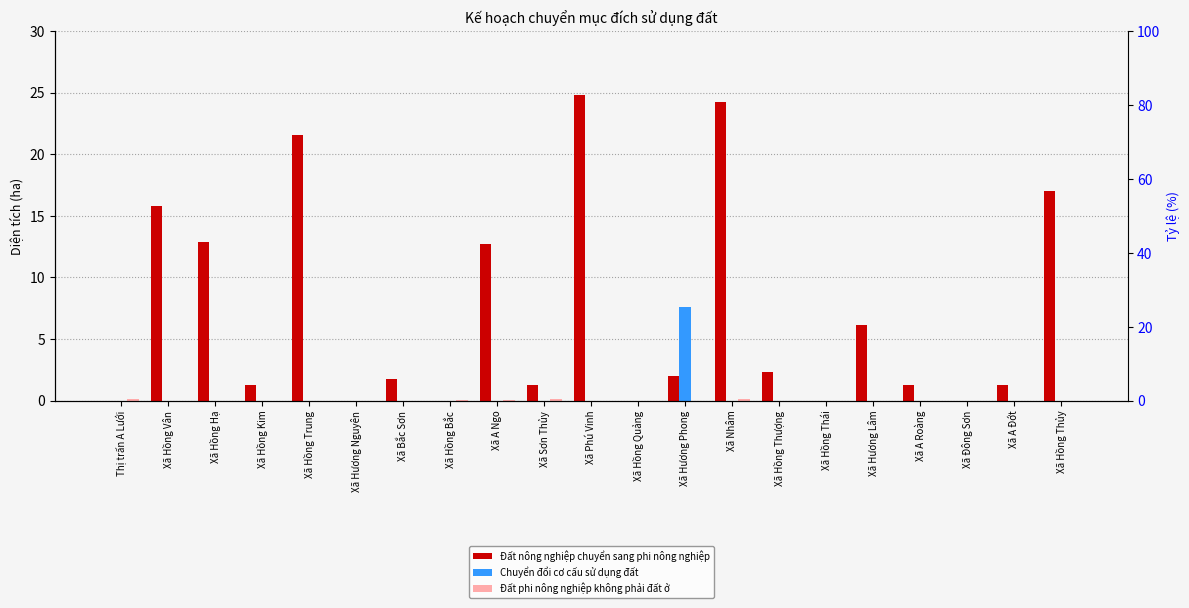

How many groups of bars are there?

21